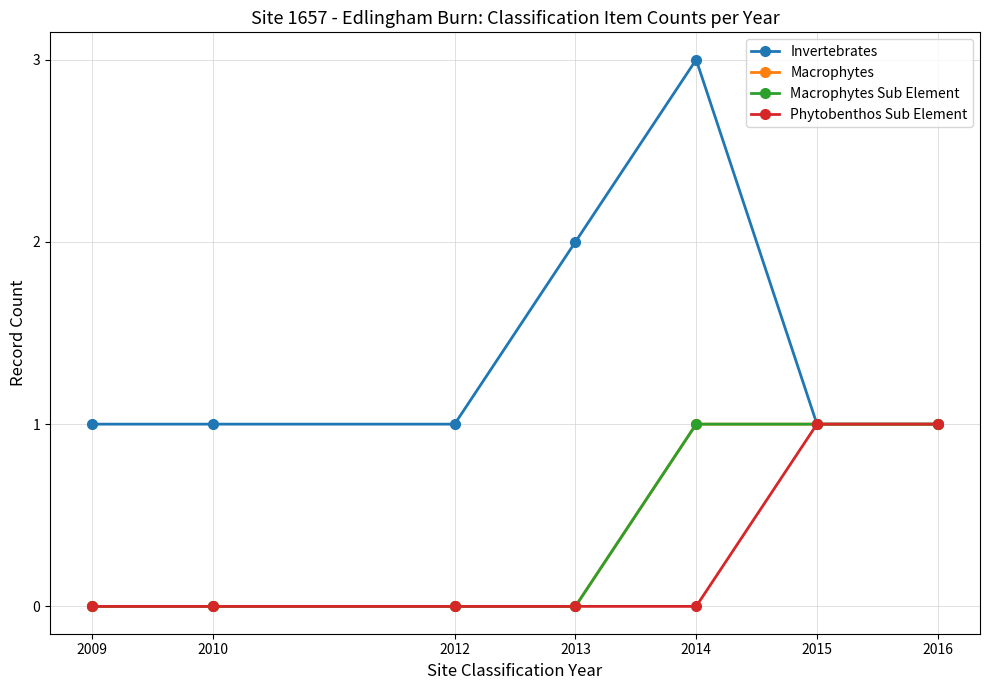

Reading left to right, extract all data points from this chart.

Invertebrates: 2009=1	2010=1	2012=1	2013=2	2014=3	2015=1	2016=1
Macrophytes: 2009=0	2010=0	2012=0	2013=0	2014=1	2015=1	2016=1
Macrophytes Sub Element: 2009=0	2010=0	2012=0	2013=0	2014=1	2015=1	2016=1
Phytobenthos Sub Element: 2009=0	2010=0	2012=0	2013=0	2014=0	2015=1	2016=1